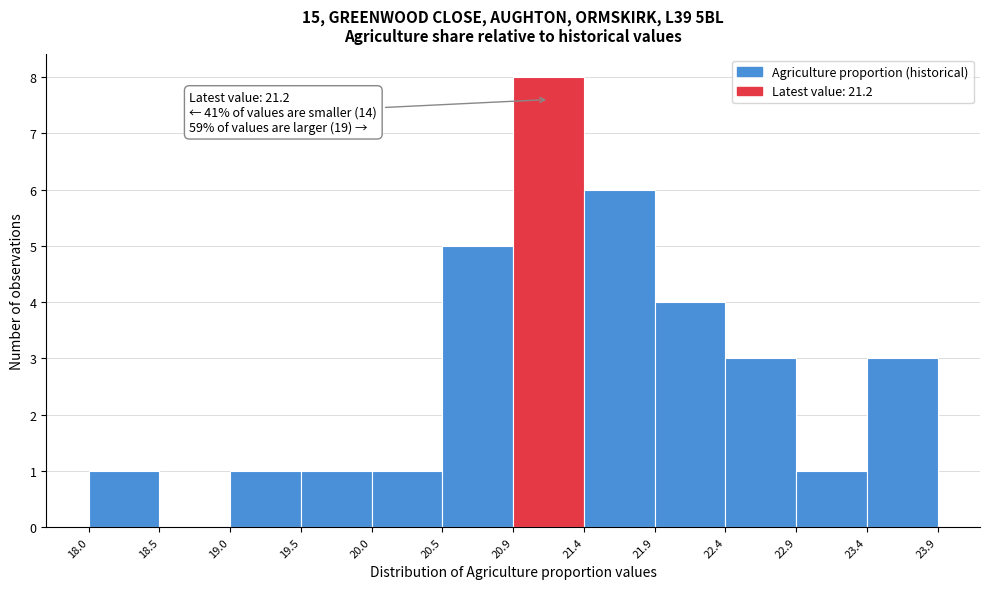

Which range on the x-axis has the tallest bar?

20.9 to 21.4